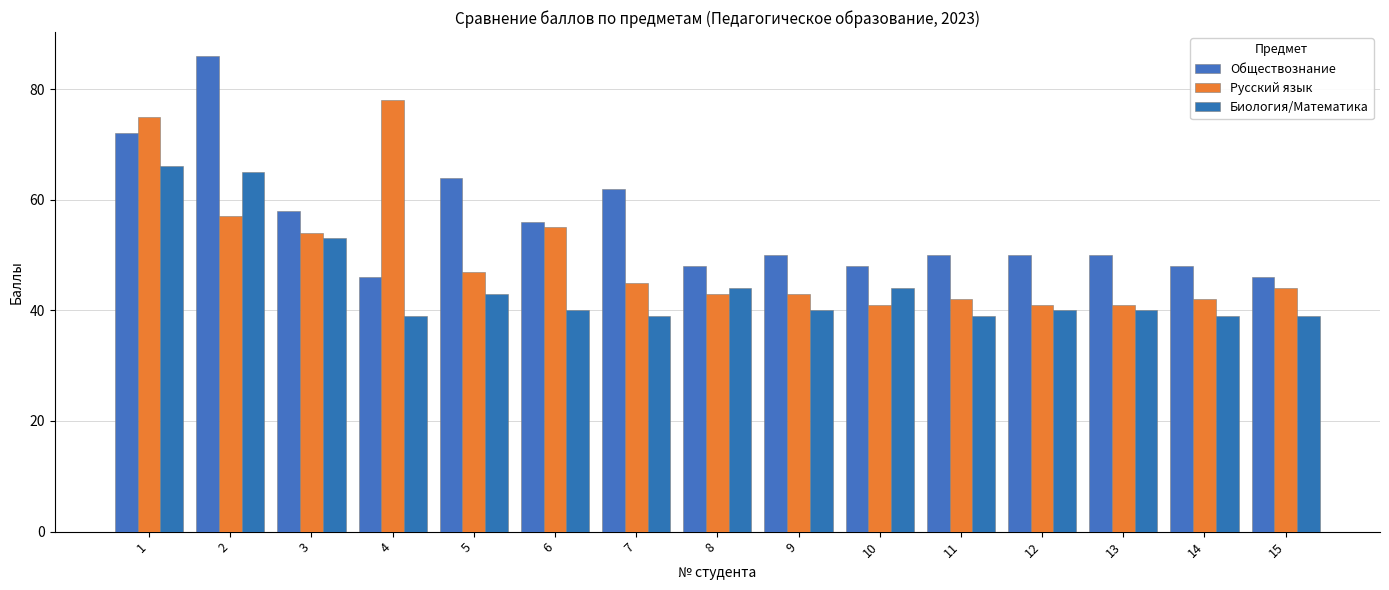

How many bars are there in each group?

3